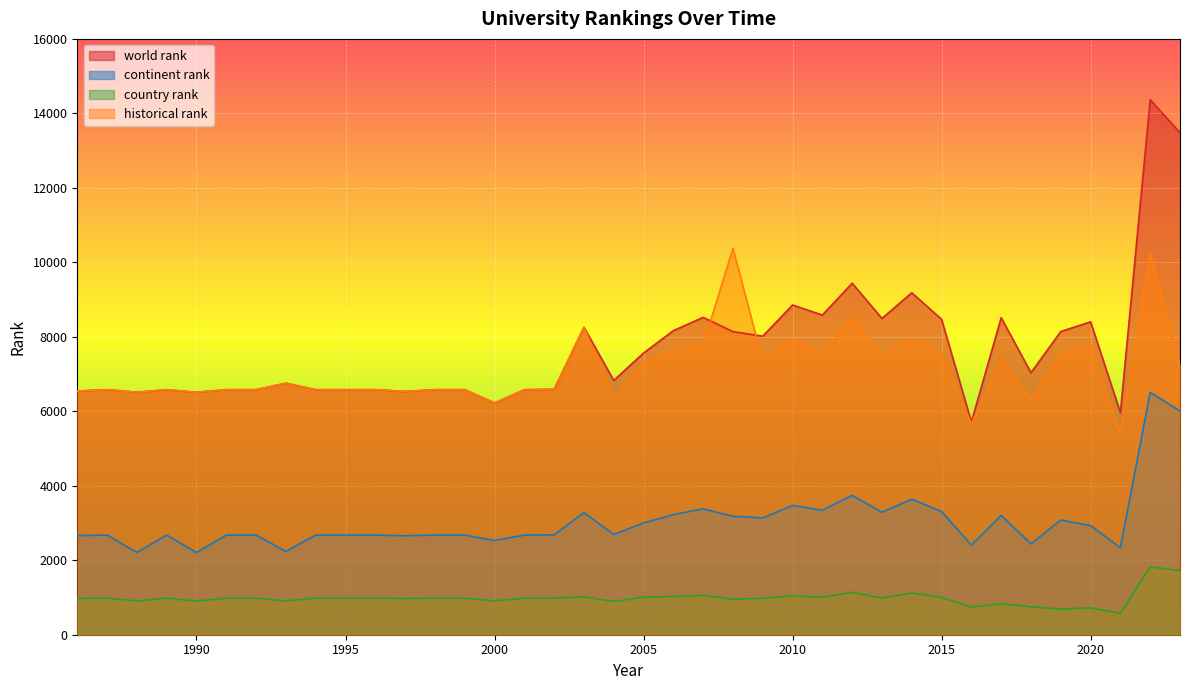

What is the minimum value shown in the chart?

571.0